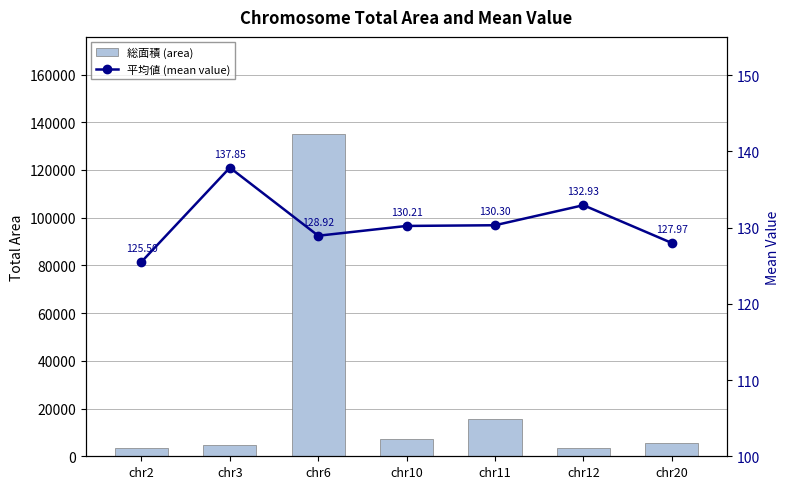

How many distinct data groups are displayed?

2